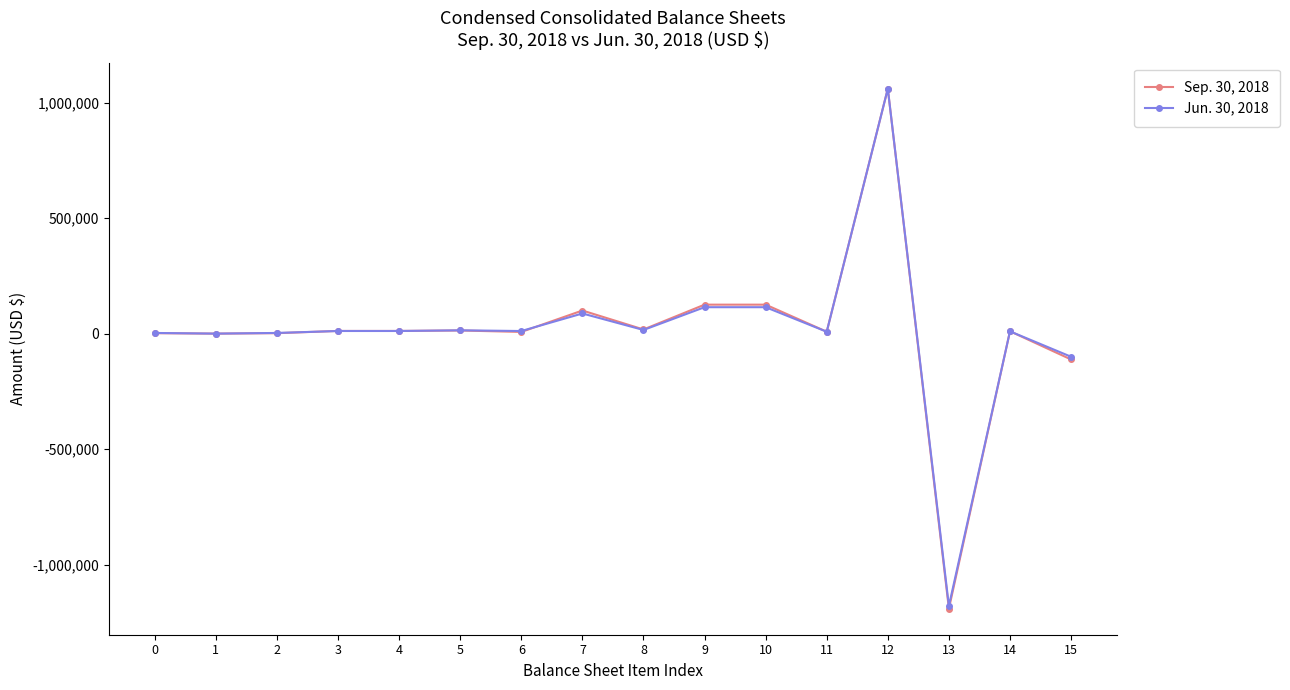

What is the value of the Jun. 30, 2018 point at the 16th from the left?

-100002